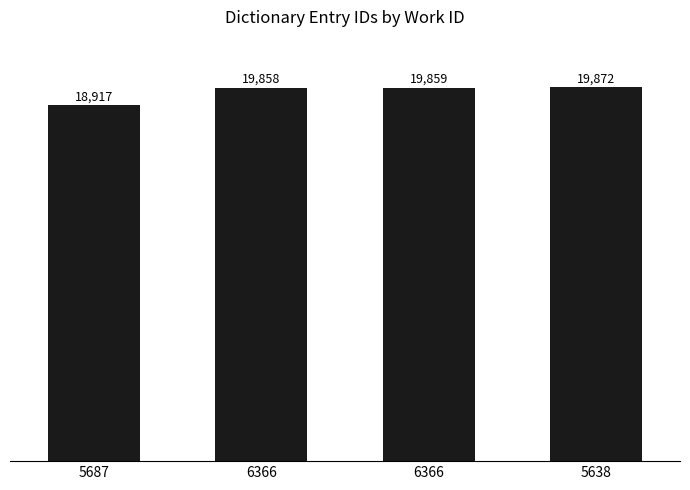

What is the greatest value displayed?

19872